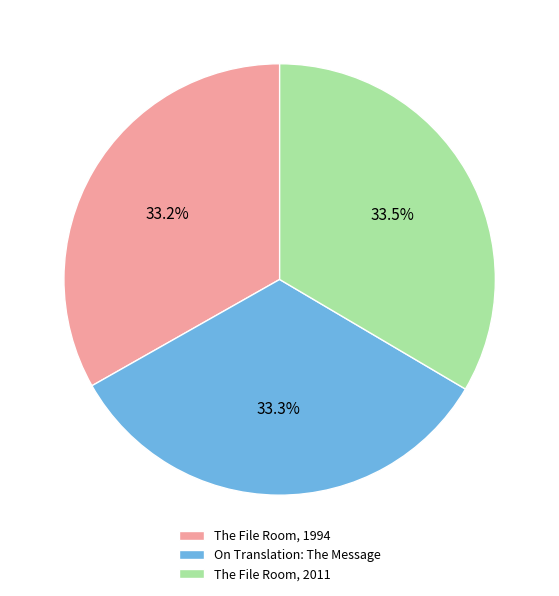

What is the ratio of the value at The File Room, 2011 to the value at On Translation: The Message?

1.0